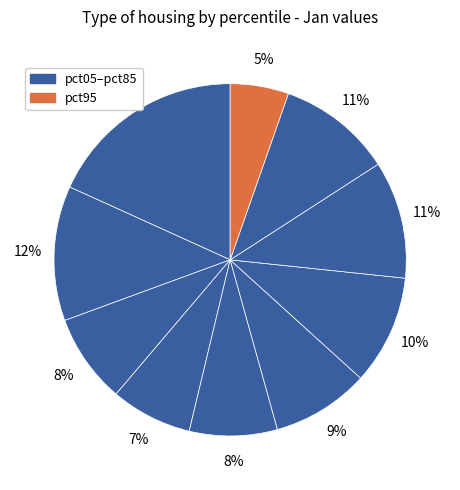

Which category has the biggest portion of the pie?

pct05